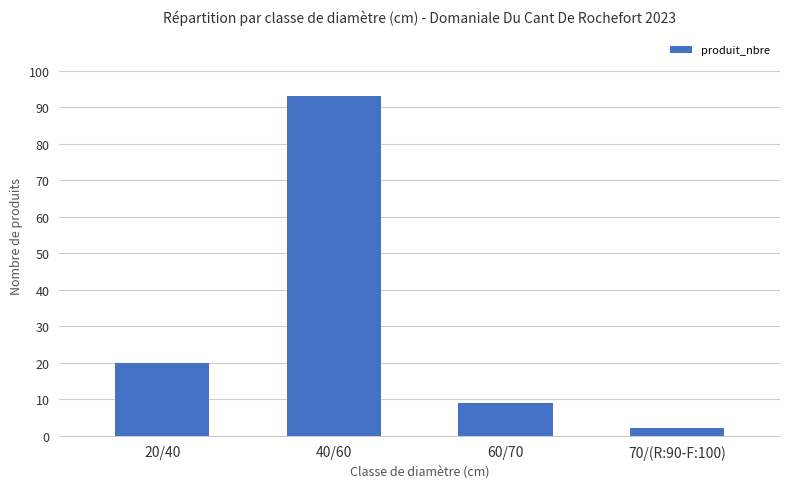

Which category has the lowest value across all series?

70/(R:90-F:100)